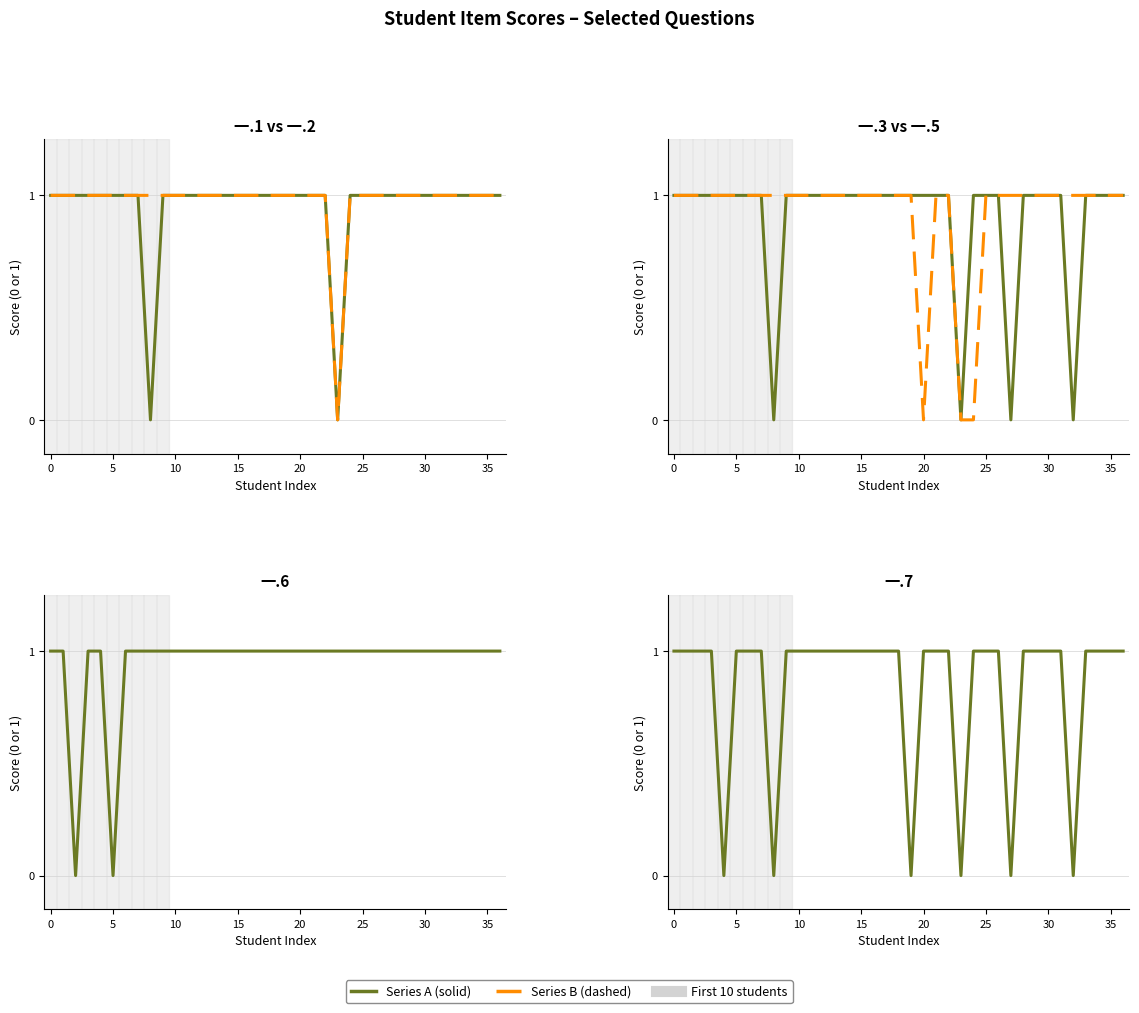

Between 34 and 35, which series saw the biggest shift?

一.1(1分)